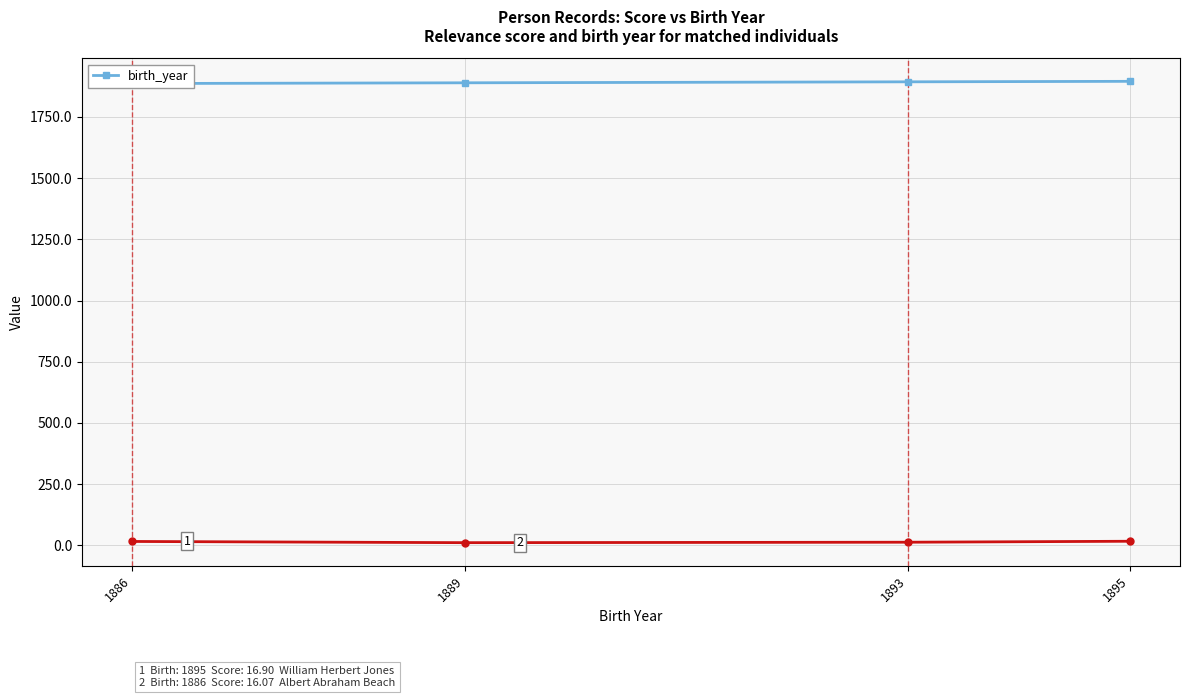

Does the chart have visible grid lines?

Yes